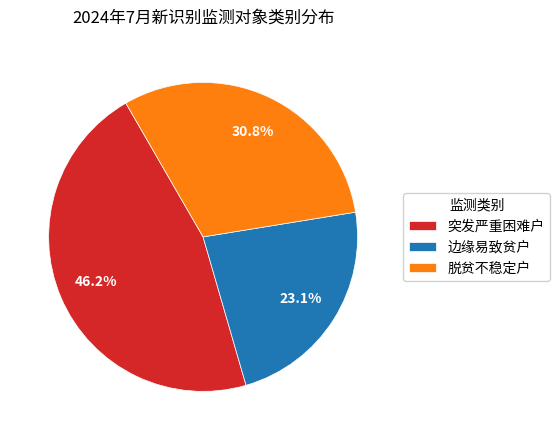

Which slice is the smallest?

边缘易致贫户